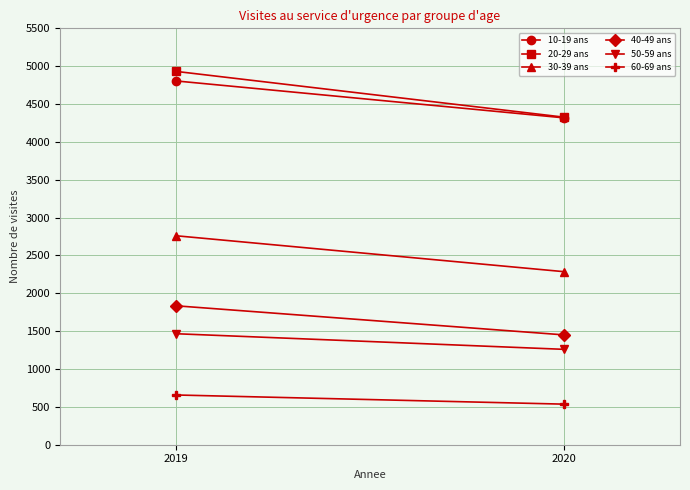

The value of 40-49 ans at 2020 is 736. True or false?

False